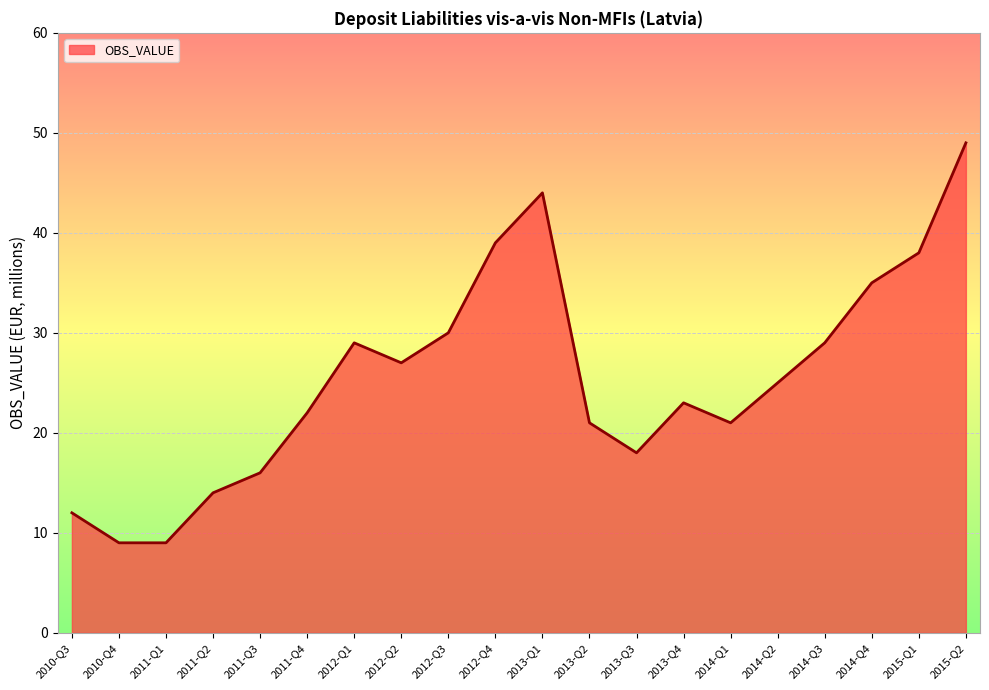

Reading left to right, what are all the values shown in this chart?

12	9	9	14	16	22	29	27	30	39	44	21	18	23	21	25	29	35	38	49